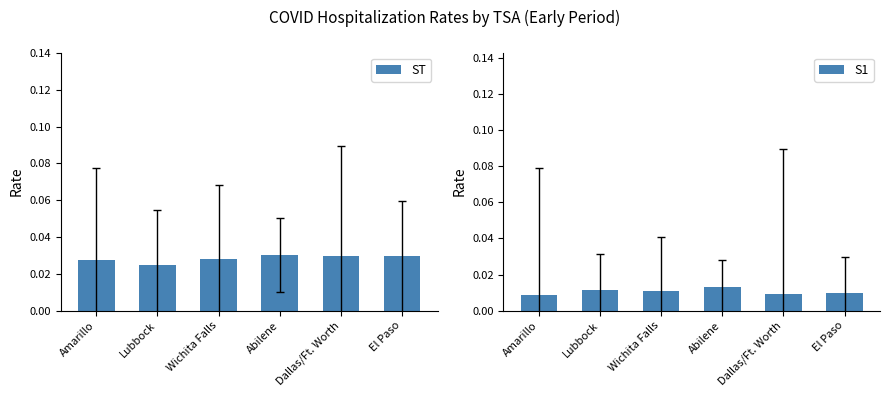

At Wichita Falls, list the series in order from largest to smallest.

ST, S1